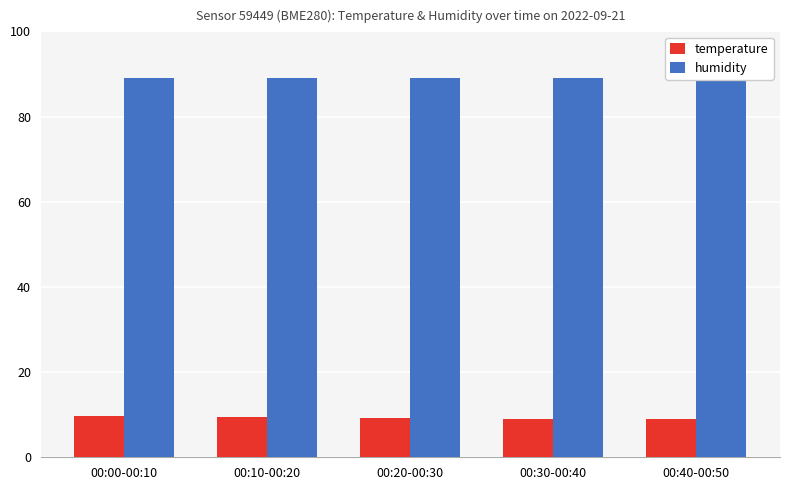

List the series in order of their peak value, lowest first.

temperature, humidity